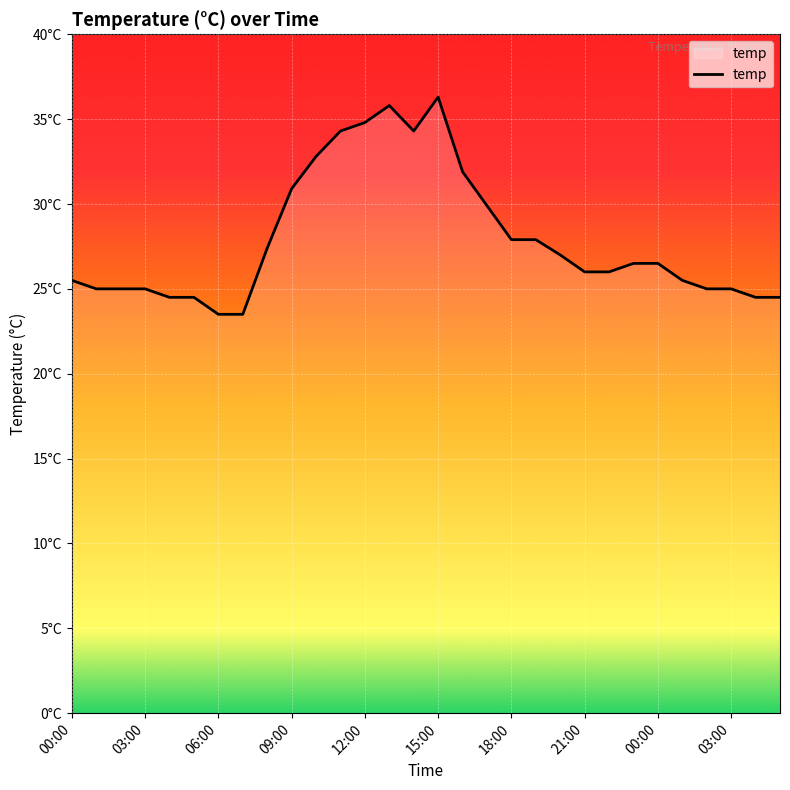

Where is the first local maximum?

13